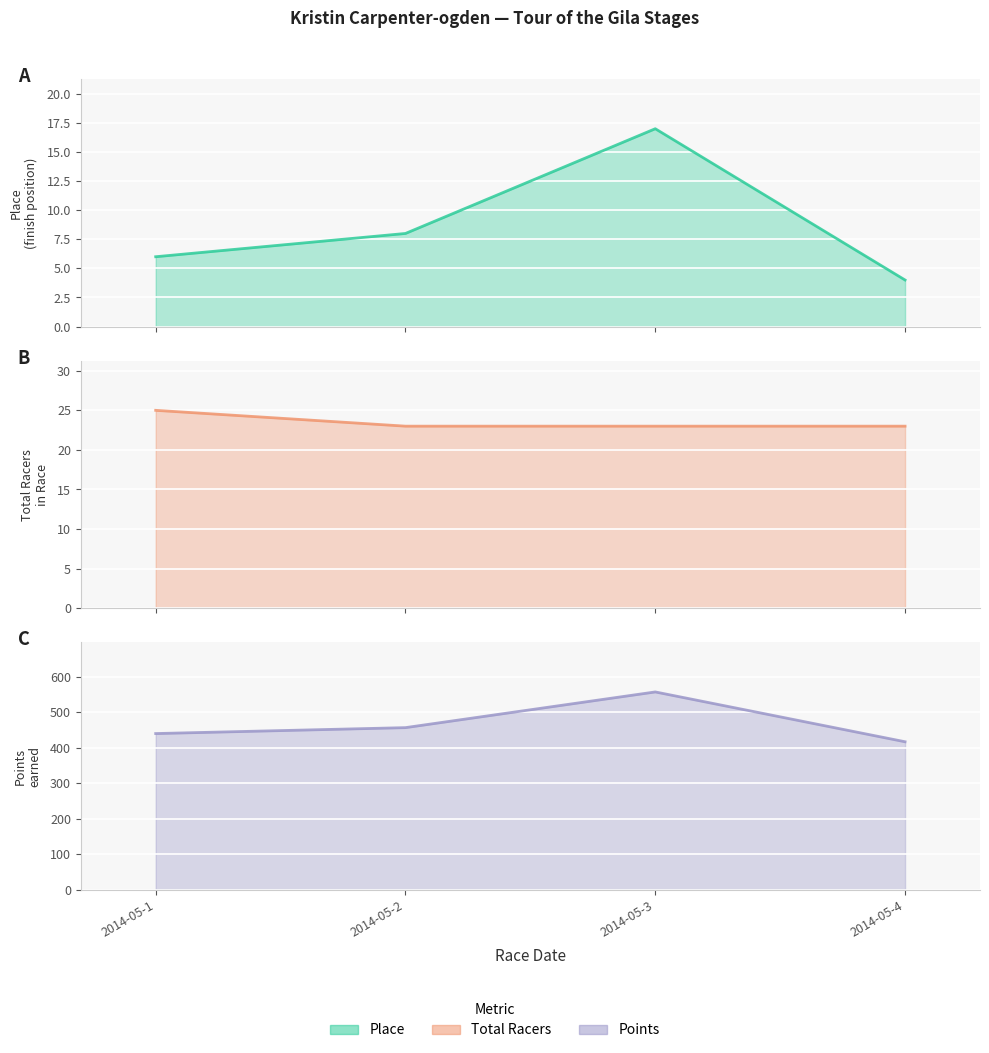

True or false: Total Racers has a value of 23.0 at 2014-05-3.

True